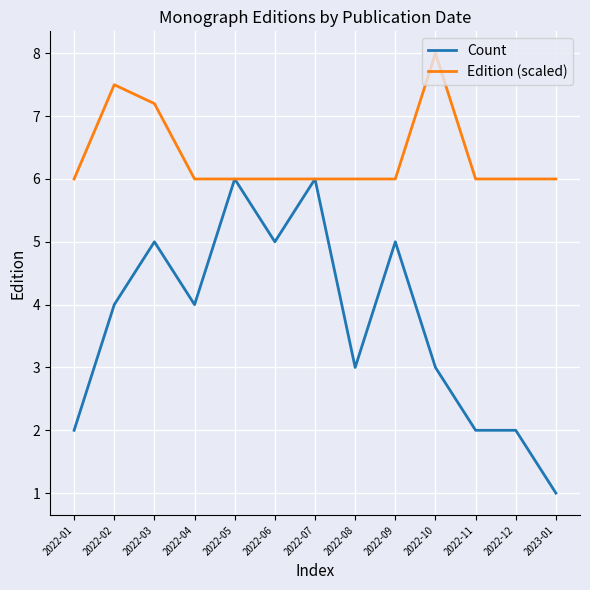

What position from the right is 2022-09?

5